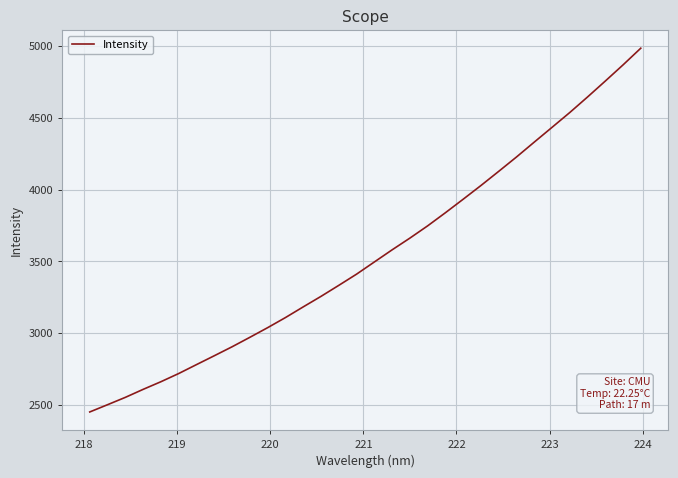

Reading right to left, what are all the values shown in this chart?

4985.7	4869.2	4756.4	4645.4	4537.1	4433.7	4330.8	4227.0	4127.0	4028.3	3932.7	3838.5	3747.0	3661.5	3579.7	3495.0	3410.2	3332.1	3255.3	3182.0	3107.4	3037.1	2969.8	2903.8	2841.3	2779.5	2717.3	2660.2	2606.8	2551.1	2499.8	2449.2